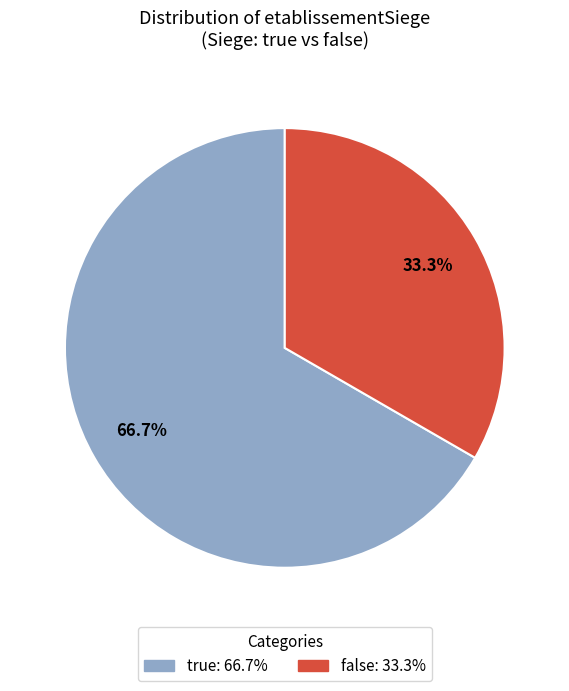

Count the number of slices in the pie.

2